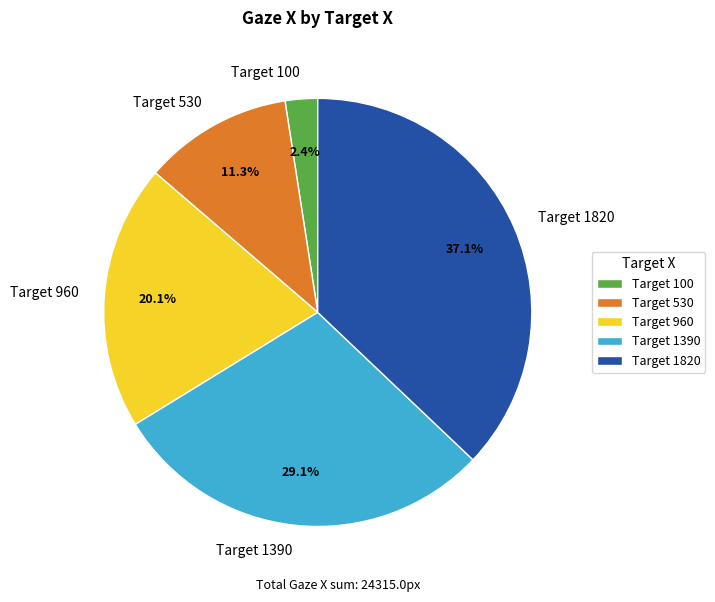

Rank the categories by value from highest to lowest.

Target 1820, Target 1390, Target 960, Target 530, Target 100